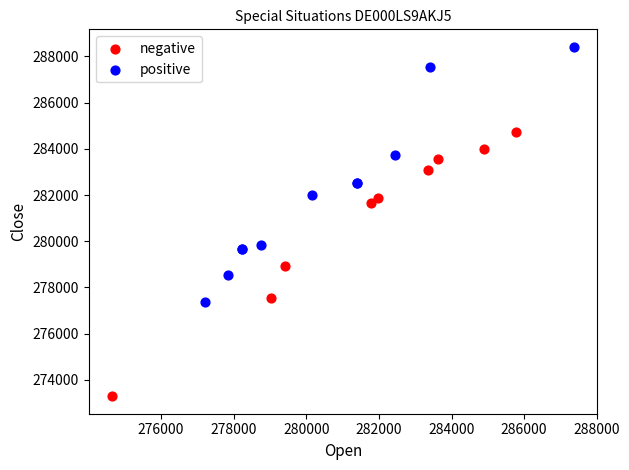

Which series contains the highest Y value?

positive